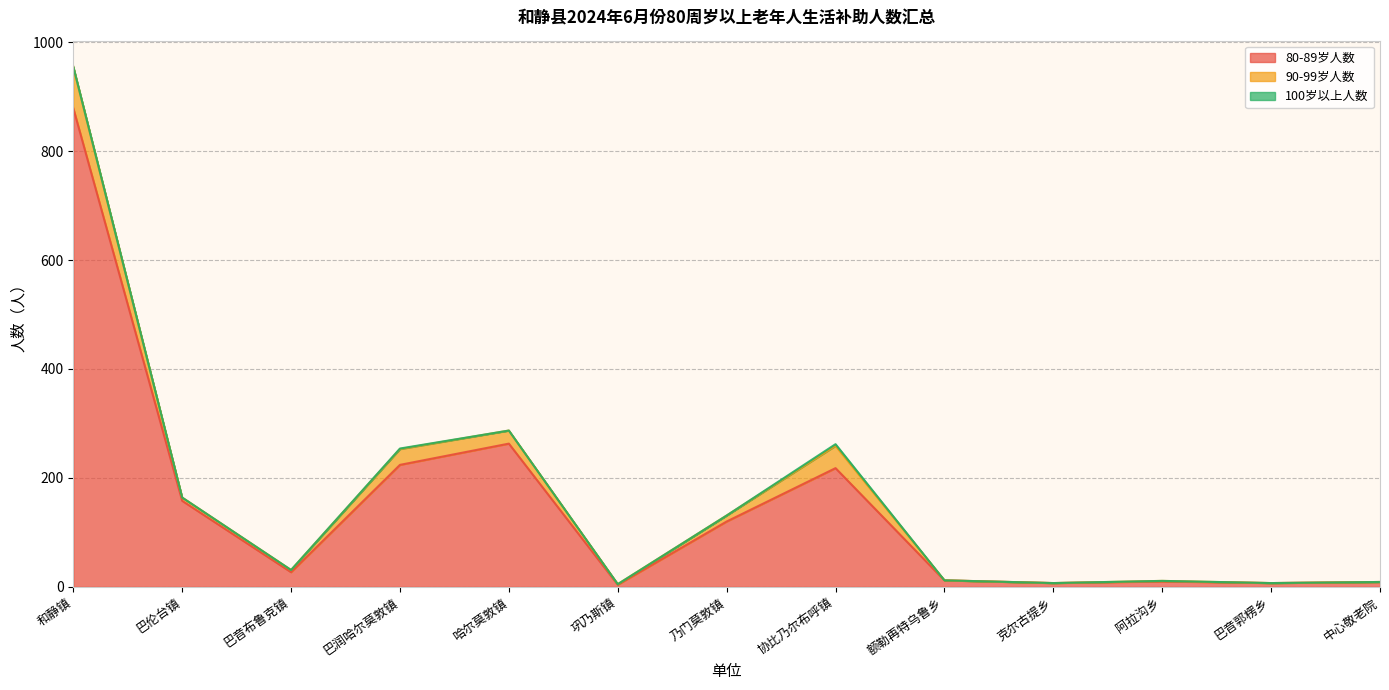

True or false: 90-99岁人数 has a value of 44 at 中心敬老院.

False